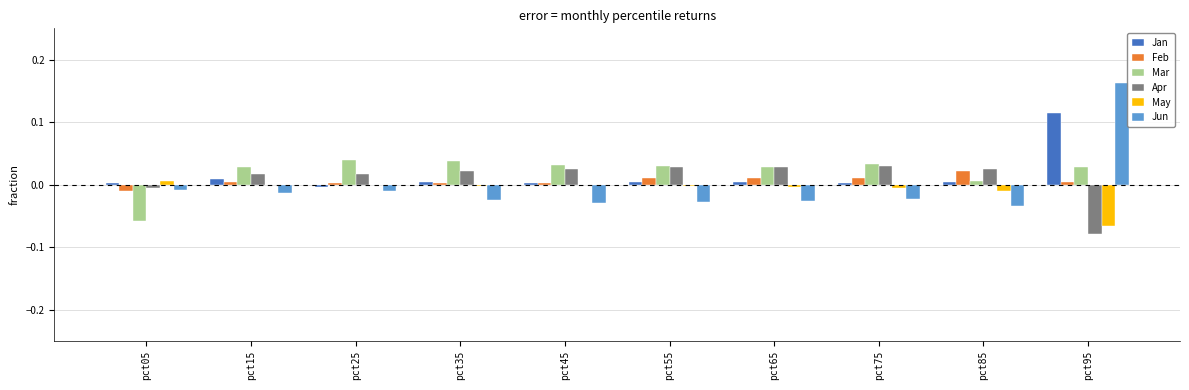

True or false: Apr has a value of 0.0 at pct15.

True